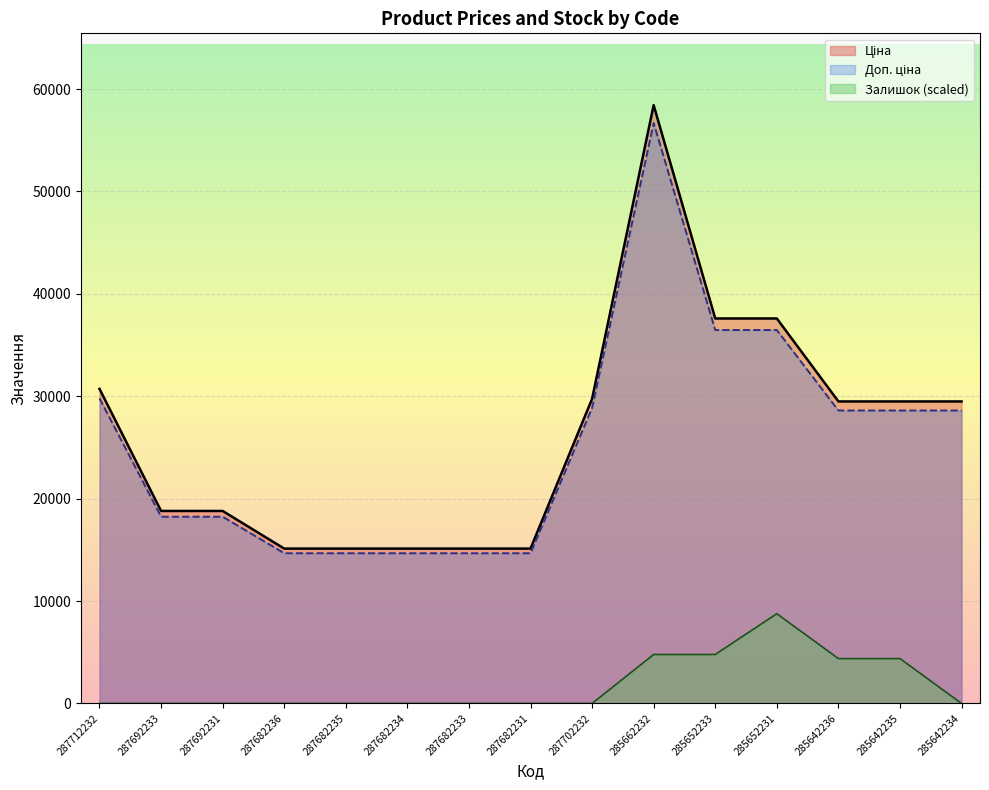

At 287682235, list the series in order from largest to smallest.

Ціна, Доп. ціна, Залишок